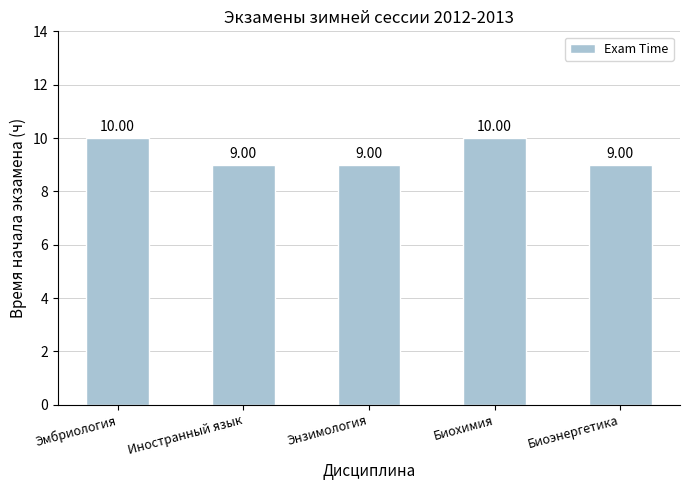

What is the label of the 2nd bar from the right?

Биохимия